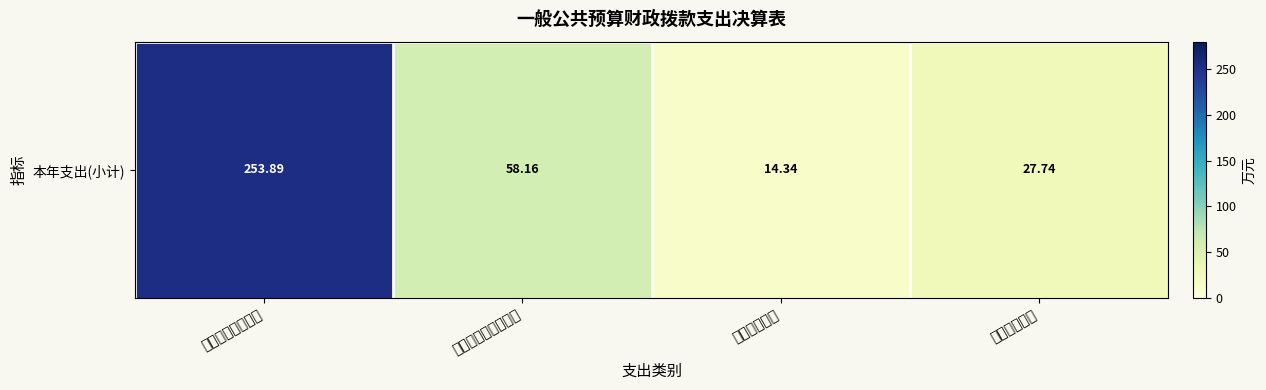

At which label does the data first exceed 58?

一般公共服务支出